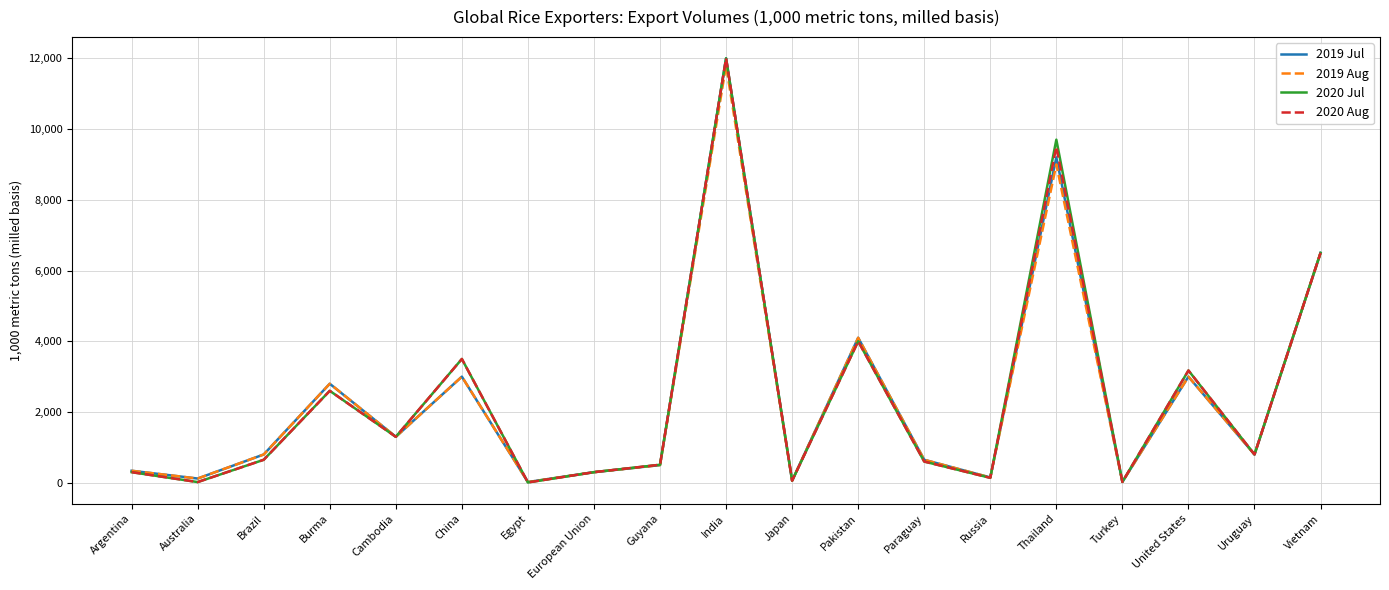

At which label is 2020 Jul closest to 6005?

Vietnam